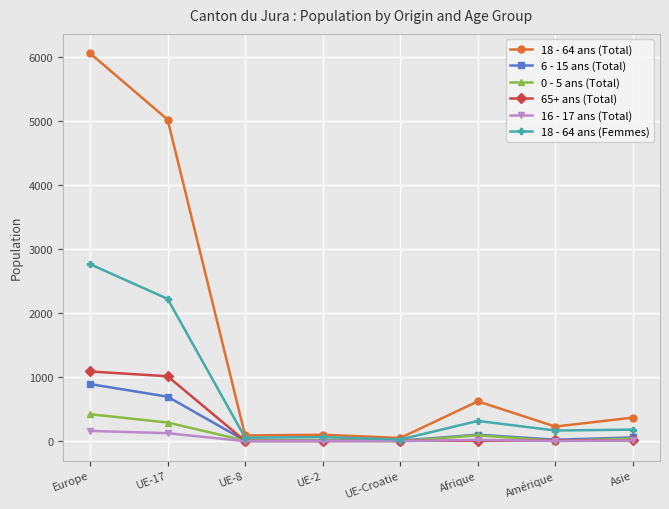

How many series are shown in this chart?

6